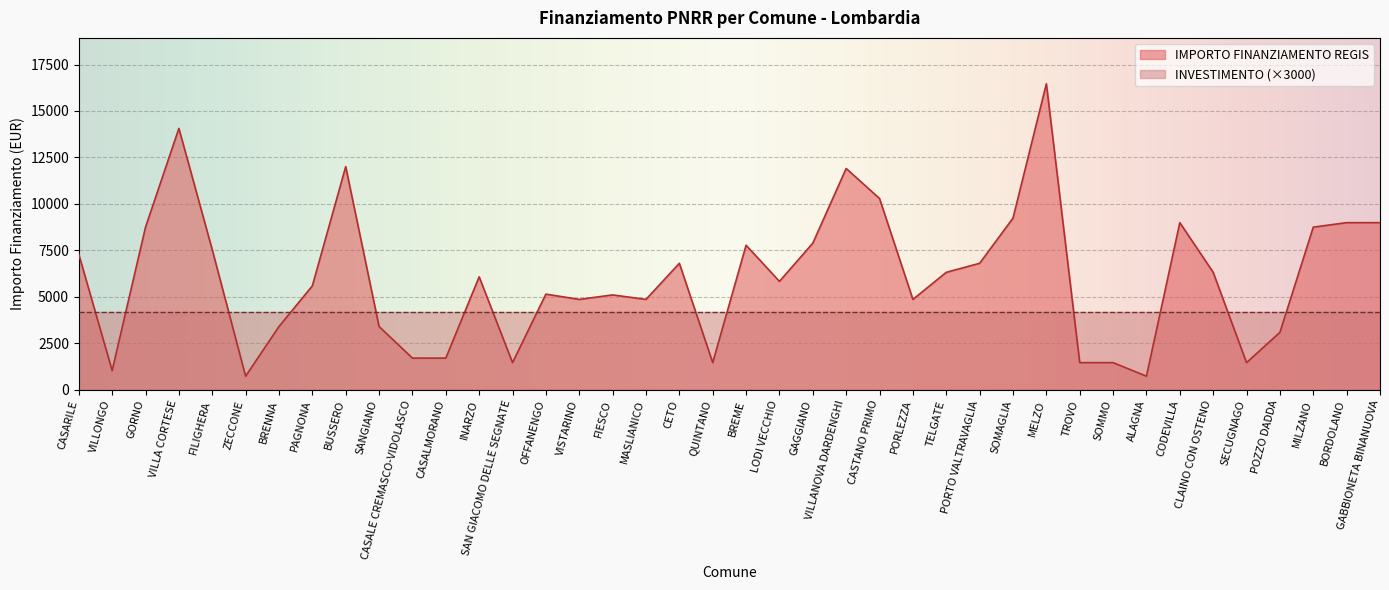

How many values are below 6075?

20